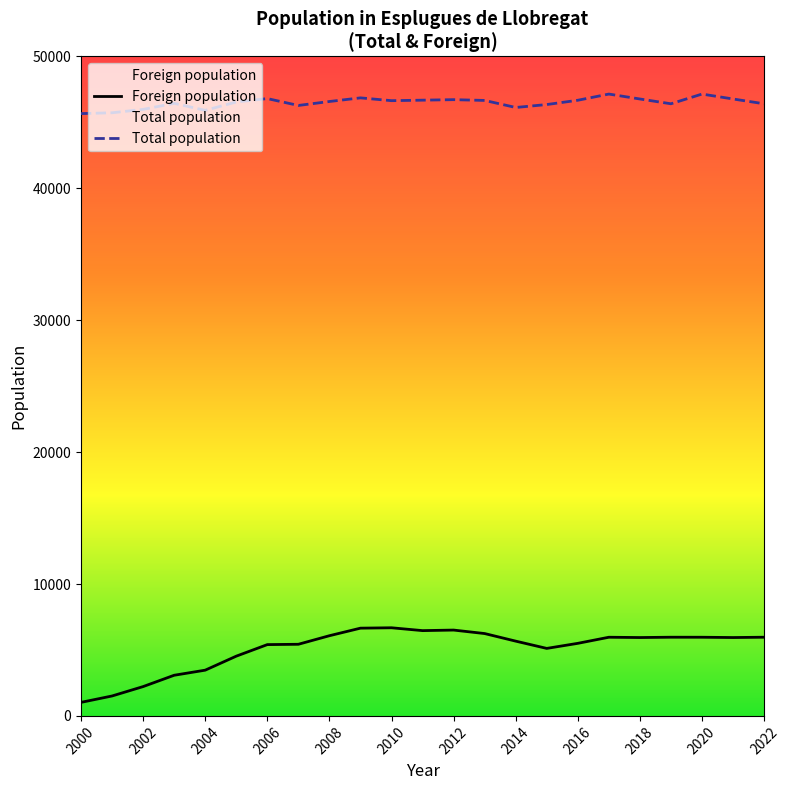

At how many categories does at least one series exceed 30986?

23